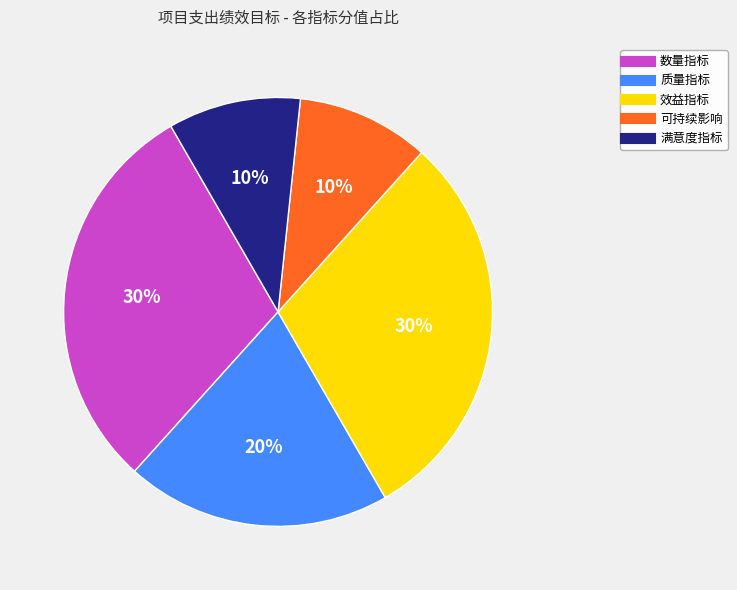

True or false: 效益指标 accounts for 30% of the total.

True